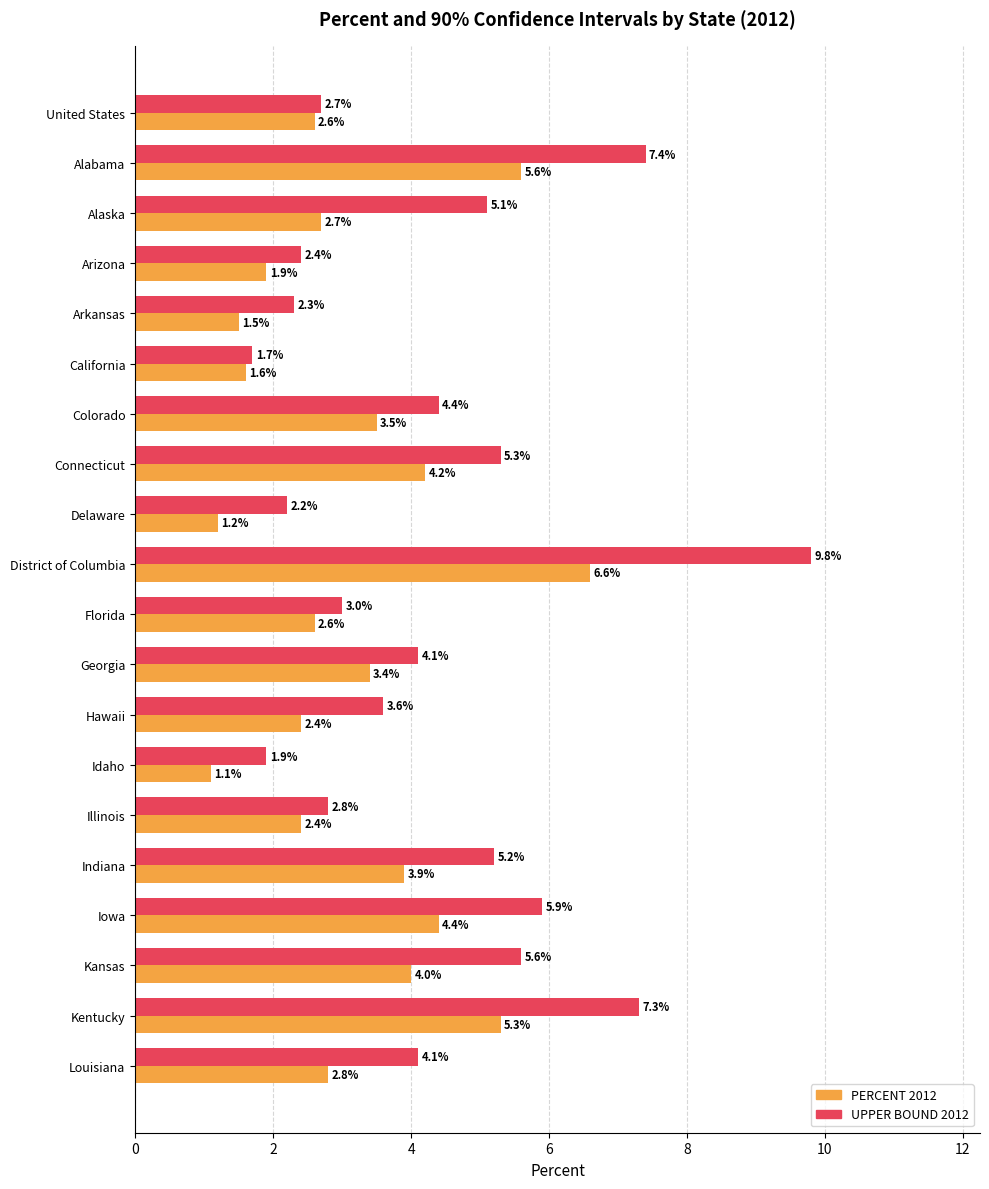

Which label corresponds to the smallest value in the chart?

Idaho